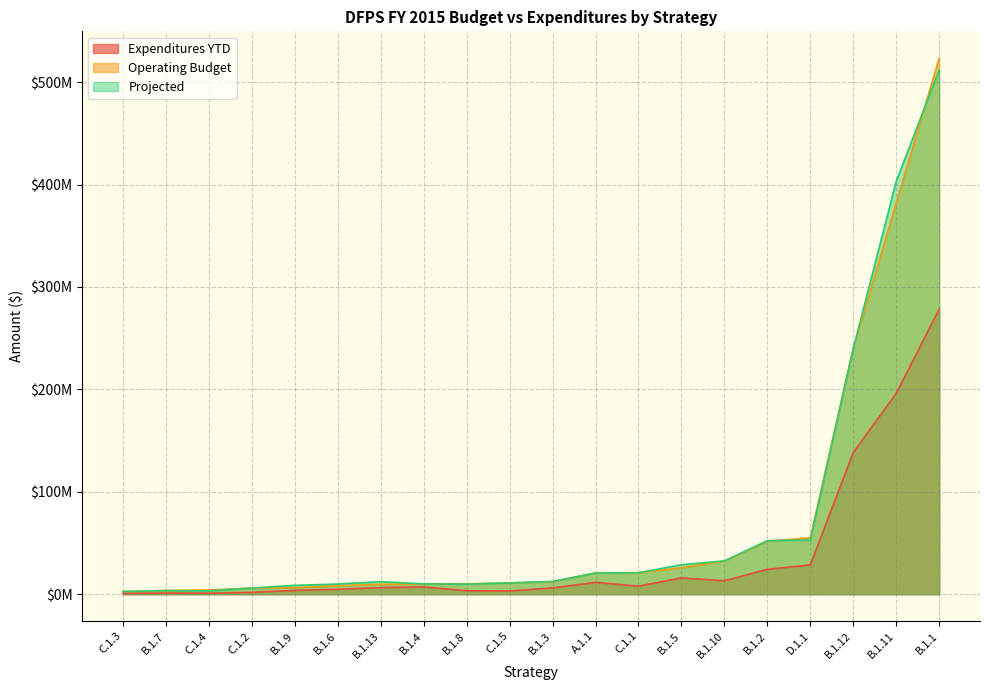

Is the value of Projected at C.1.2 greater than the value of Expenditures YTD at B.1.7?

Yes